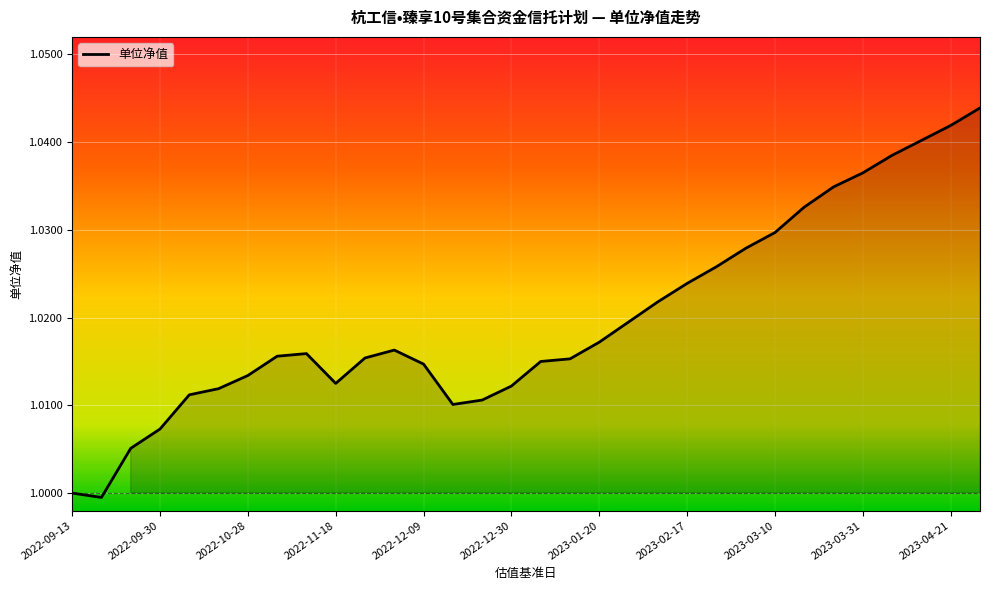

Is this an area chart (filled region under the line)?

Yes